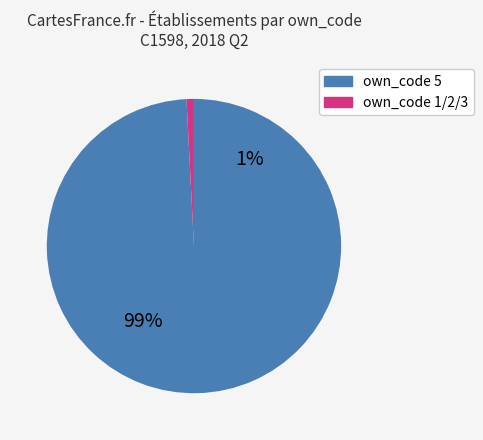

Is there any slice that represents more than half of the pie?

Yes